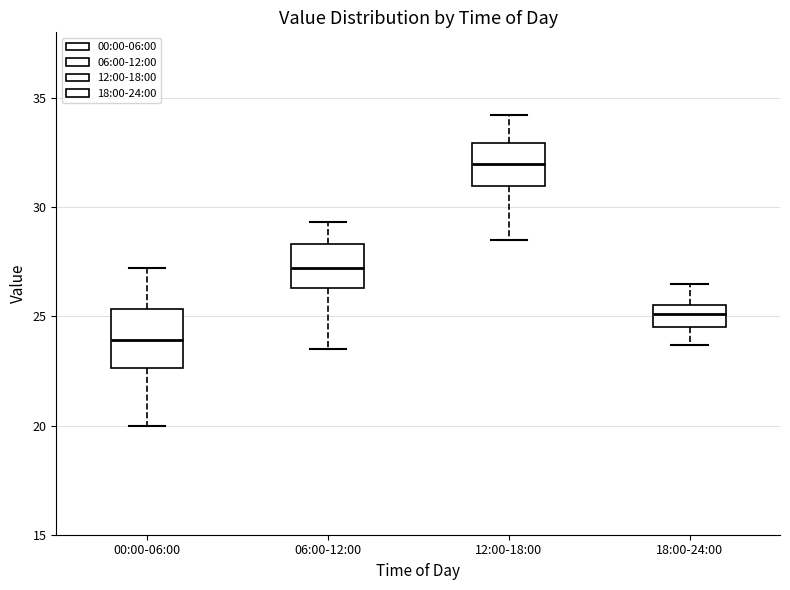

Where is the upper edge of the box for 06:00-12:00 on the y-axis? The values are not printed on the chart, so give them approximately, as read against the axis.

28.5